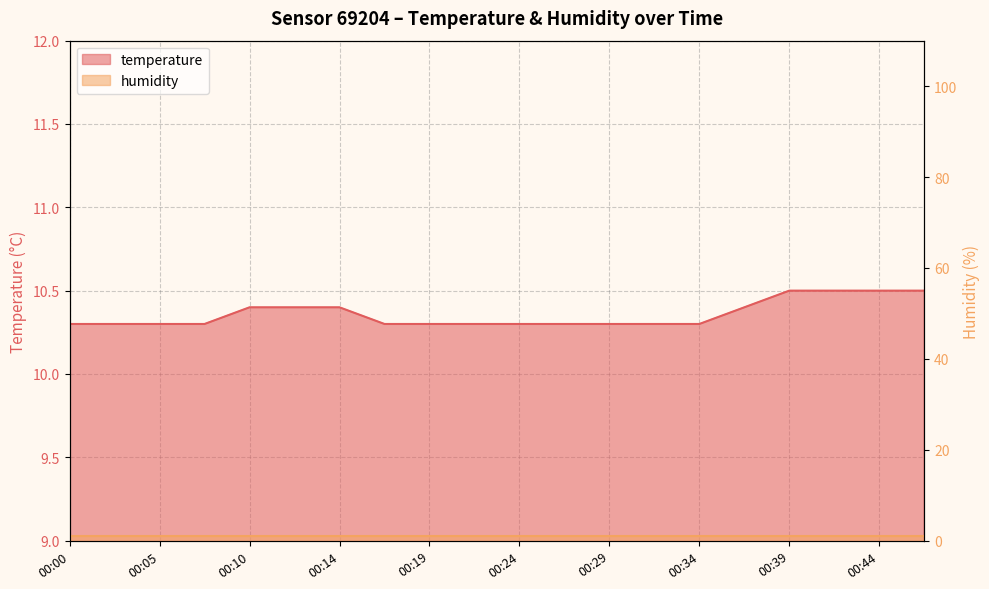

True or false: there are more than 0 points higher than both neighbors.

False